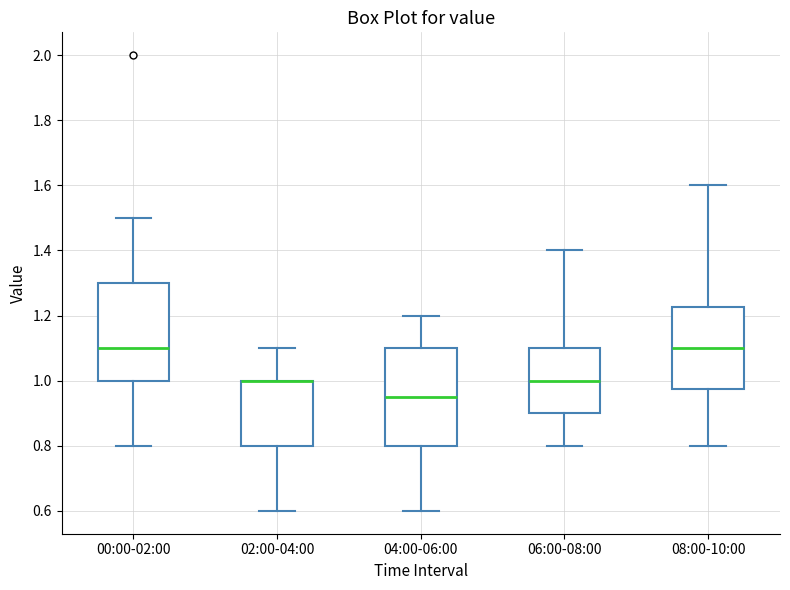

Reading left to right, read every box against the y-axis: the position of its median line, the range the box covers, and the ends of its whiskers. The values are not printed on the chart, so give them approximately, as read against the axis.

00:00-02:00: median 1.10, box 1.00 to 1.30, whiskers 0.80 to 1.50
02:00-04:00: median 1.00 (drawn on the box's upper edge), box 0.80 to 1.00, whiskers 0.60 to 1.10
04:00-06:00: median 0.96, box 0.80 to 1.10, whiskers 0.60 to 1.20
06:00-08:00: median 1.00, box 0.90 to 1.10, whiskers 0.80 to 1.40
08:00-10:00: median 1.10, box 0.98 to 1.22, whiskers 0.80 to 1.60